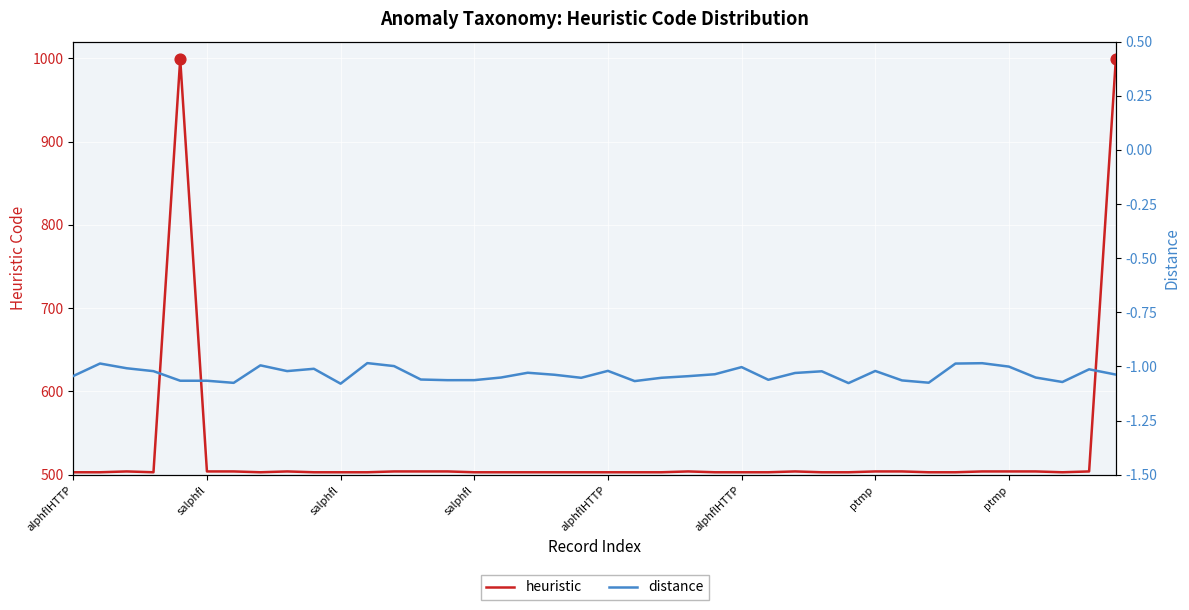

Is the value of heuristic at 24 greater than the value of distance at 11?

Yes